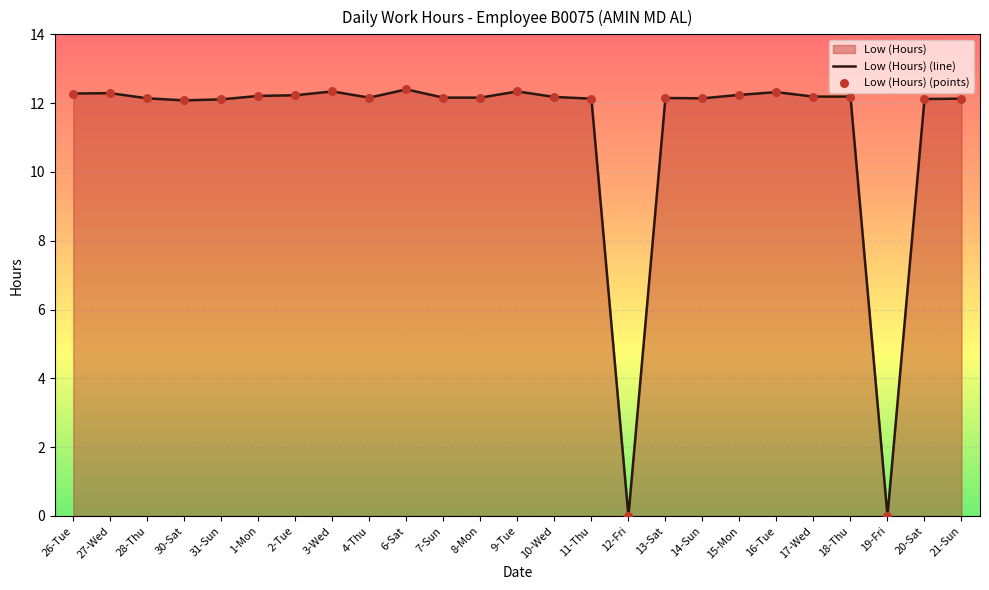

Which has a higher value, 11-Thu or 4-Thu?

4-Thu